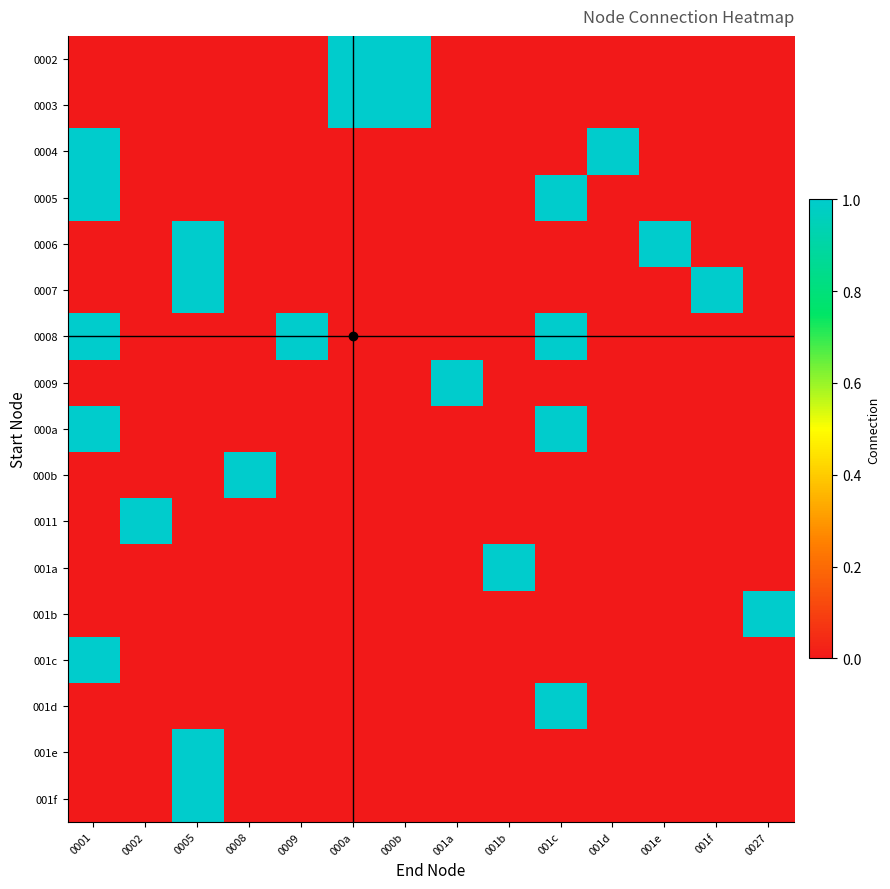

At which category does the chart reach its minimum across all series?

0001